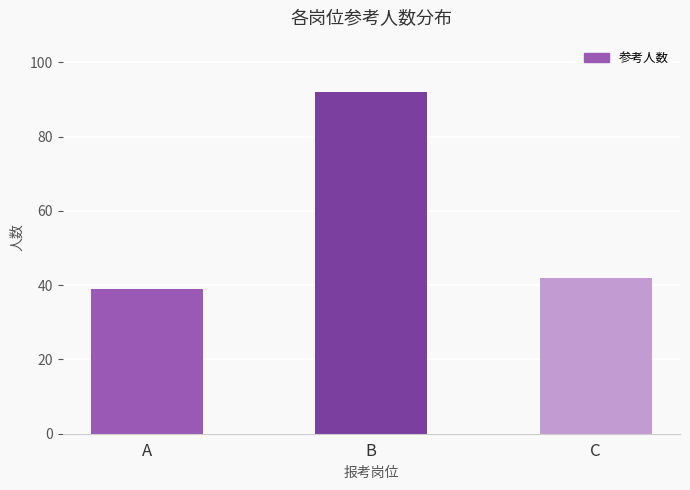

Which label corresponds to the largest value in the chart?

B